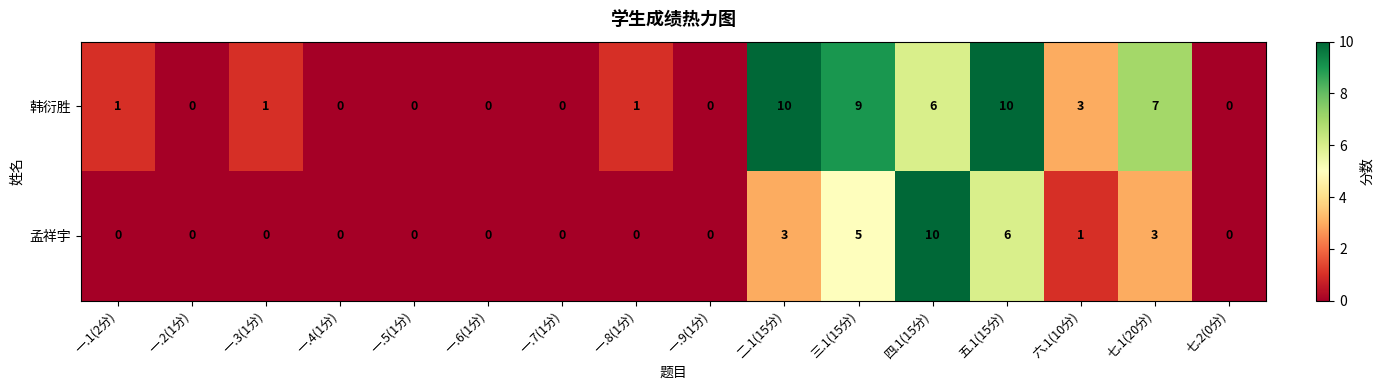

True or false: 孟祥宇 has a value of 10 at 四.1(15分).

True